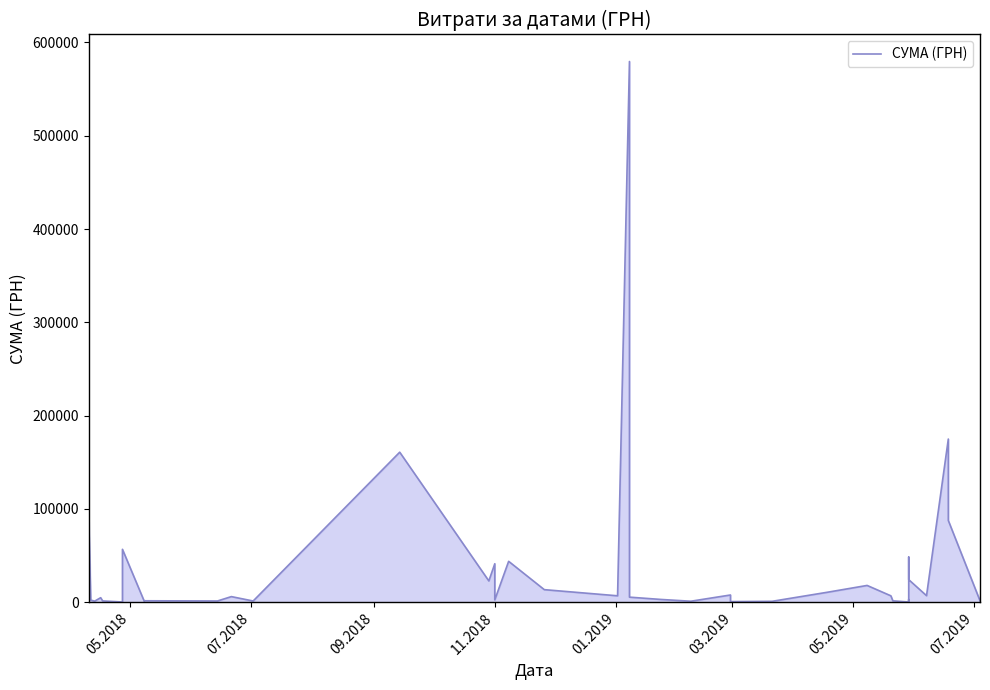

What position from the left is 11.2018?

4